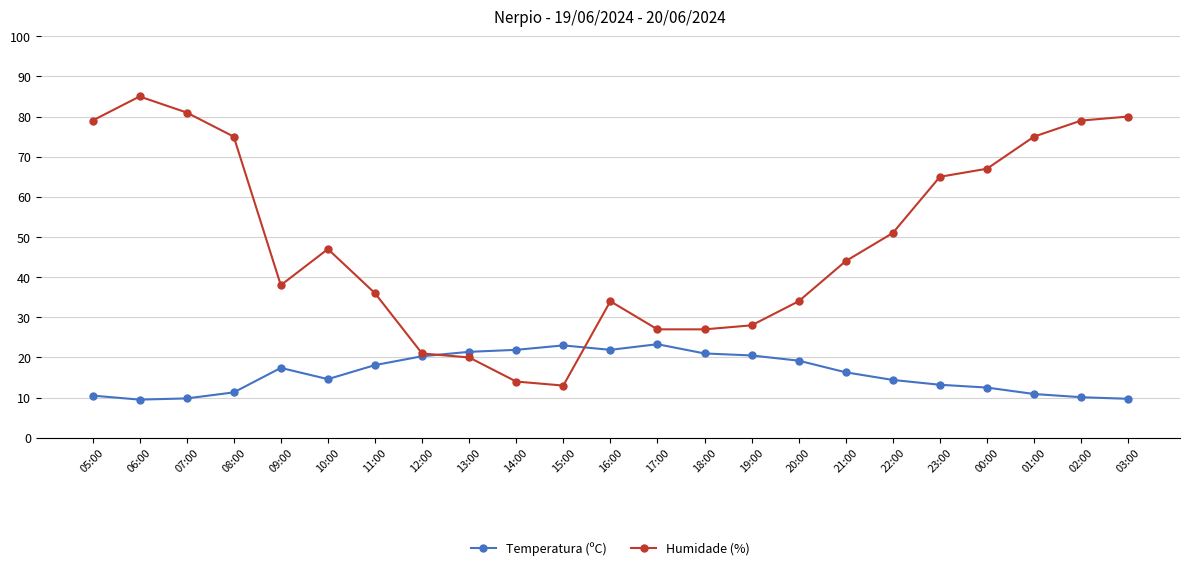

Is the value of Temperatura (ºC) at 11:00 greater than the value of Humidade (%) at 22:00?

No